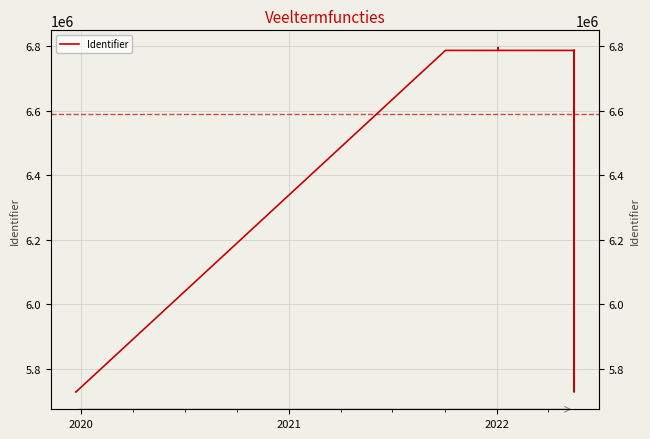

What is the sum of all values?

105422577